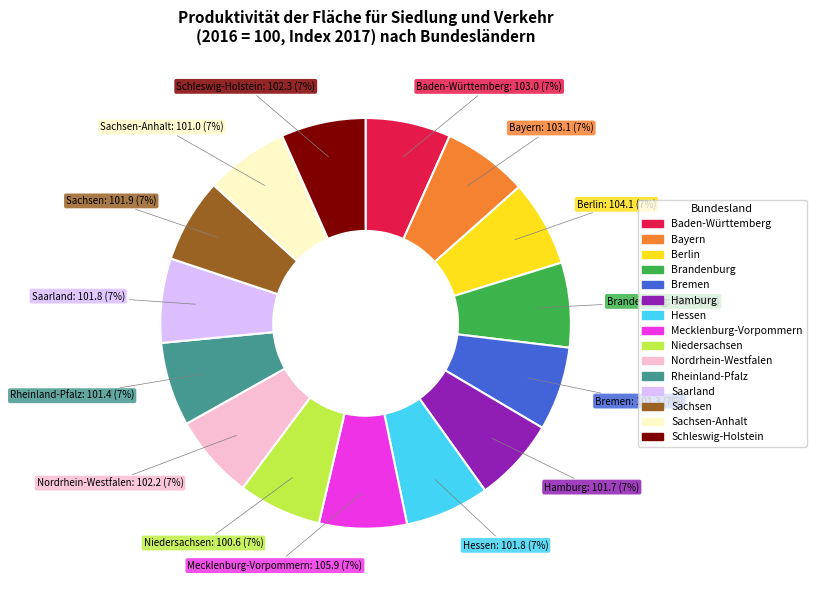

Does any single category account for the majority?

No